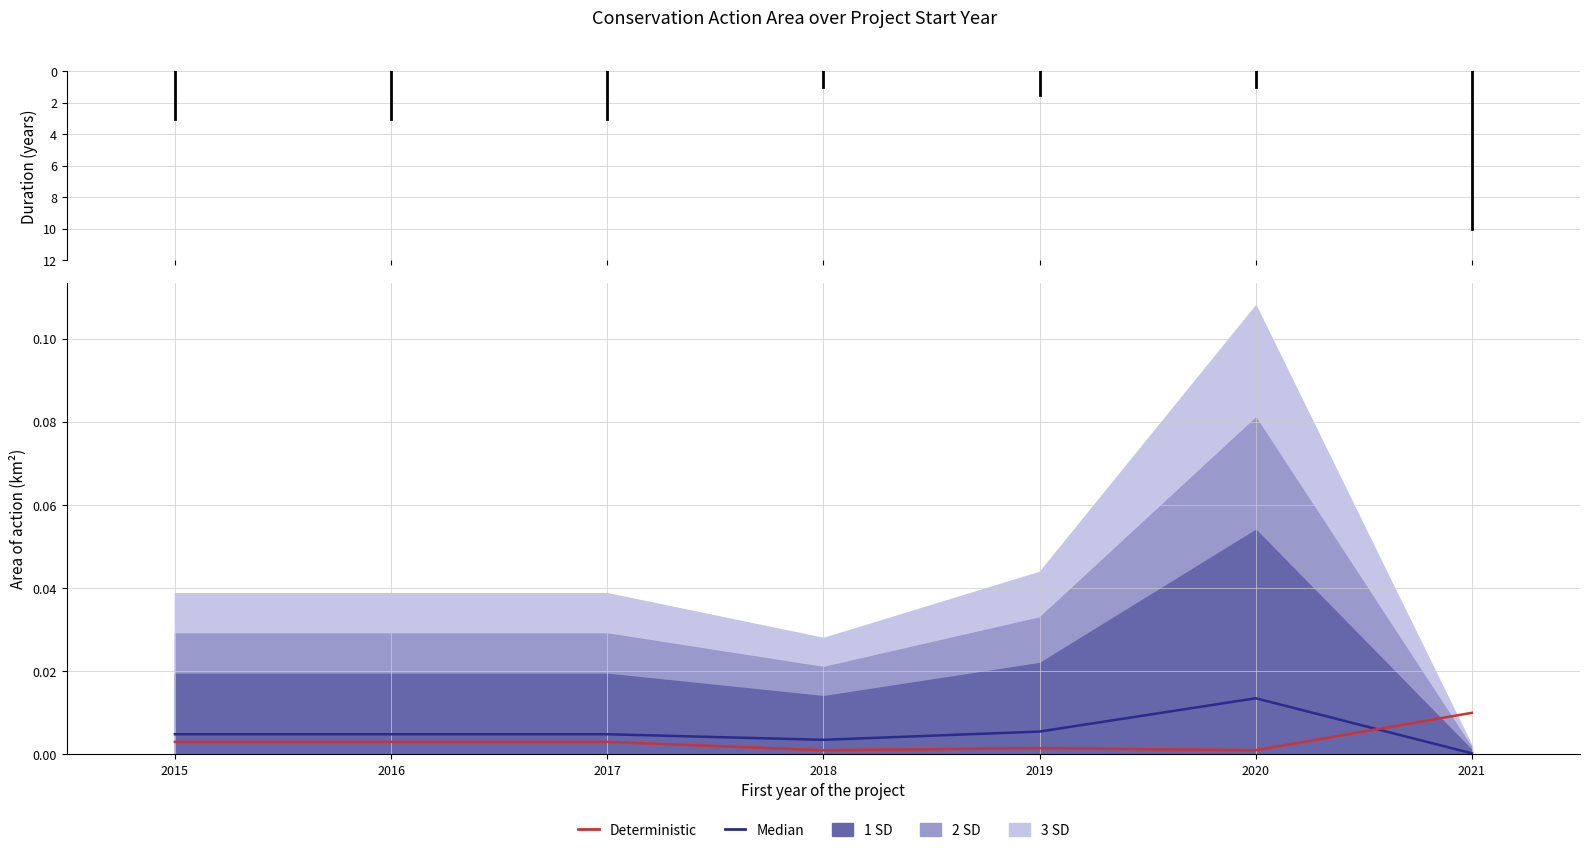

Which series has the widest spread of values?

Median